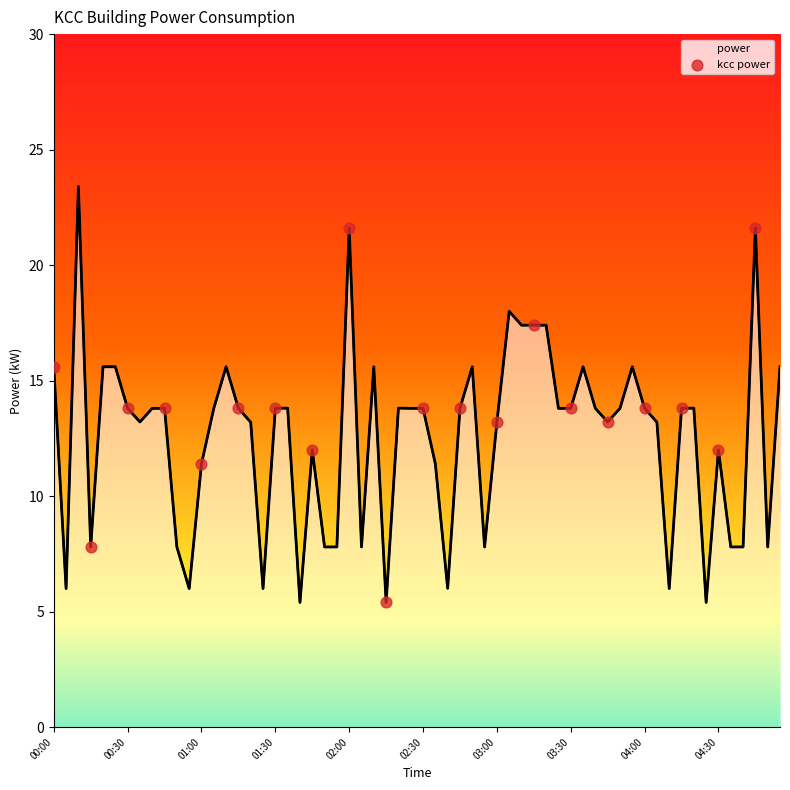

What is the maximum value shown in the chart?

23.4